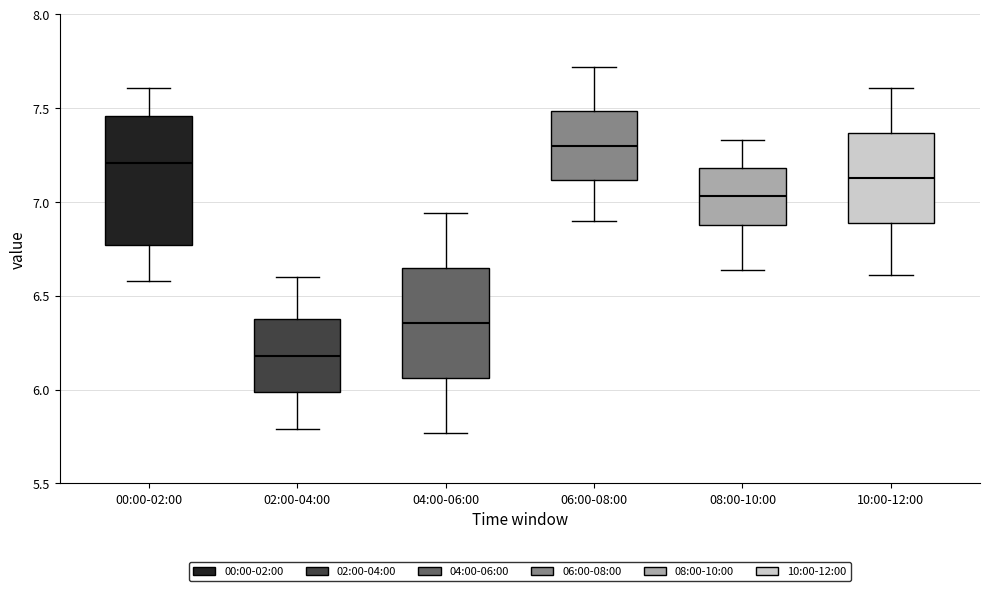

Reading left to right, read every box against the y-axis: the position of its median line, the range the box covers, and the ends of its whiskers. The values are not printed on the chart, so give them approximately, as read against the axis.

00:00-02:00: median 7.20, box 6.75 to 7.45, whiskers 6.60 to 7.60
02:00-04:00: median 6.20, box 6.00 to 6.40, whiskers 5.80 to 6.60
04:00-06:00: median 6.35, box 6.05 to 6.65, whiskers 5.75 to 6.95
06:00-08:00: median 7.30, box 7.10 to 7.50, whiskers 6.90 to 7.70
08:00-10:00: median 7.05, box 6.90 to 7.20, whiskers 6.65 to 7.35
10:00-12:00: median 7.15, box 6.90 to 7.35, whiskers 6.60 to 7.60